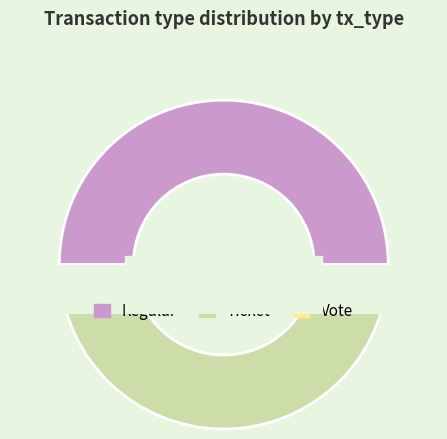

What percentage is the Ticket slice, to the nearest percent?

47%